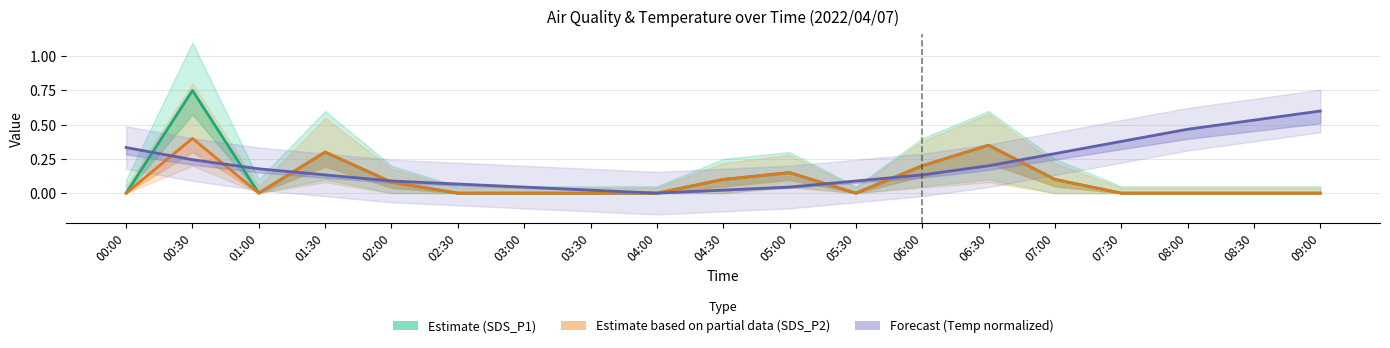

Between 00:00 and 05:30, which series saw the biggest shift?

Temp (normalized)